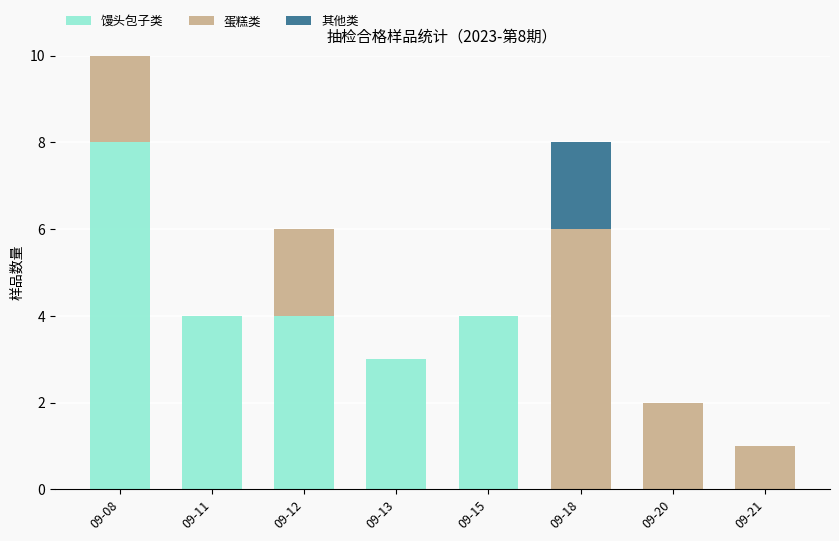

True or false: 馒头包子类 has a value of 5 at 09-18.

False